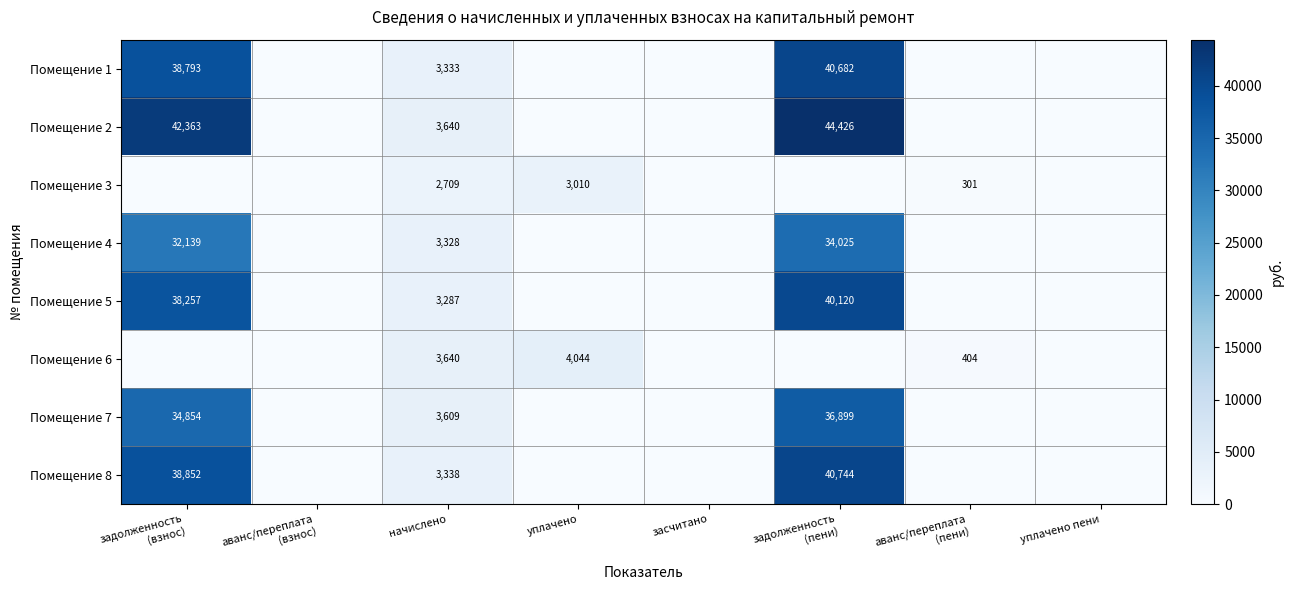

Is it true that Помещение 7 equals 2288 at начислено?

False